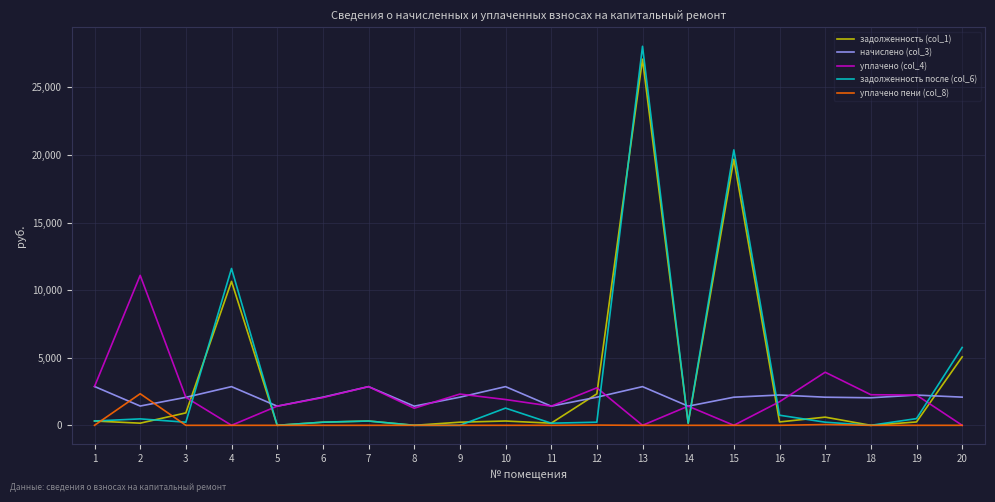

What is the average value of the задолженность (col_1) series?

3435.7